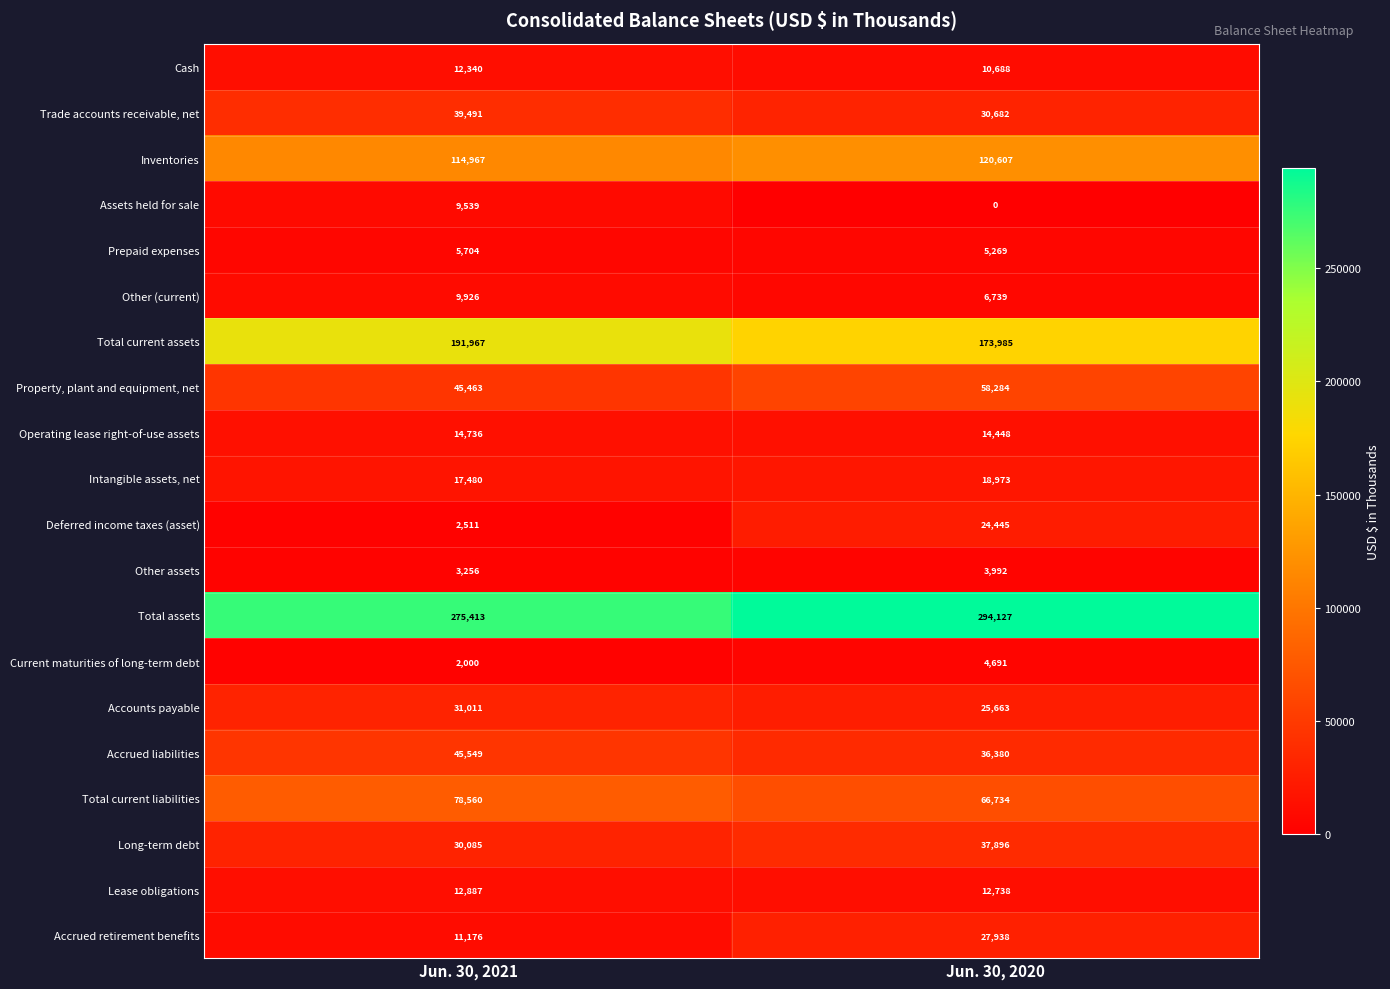

The Accrued retirement benefits series shows 11176 at Jun. 30, 2021. True or false?

True